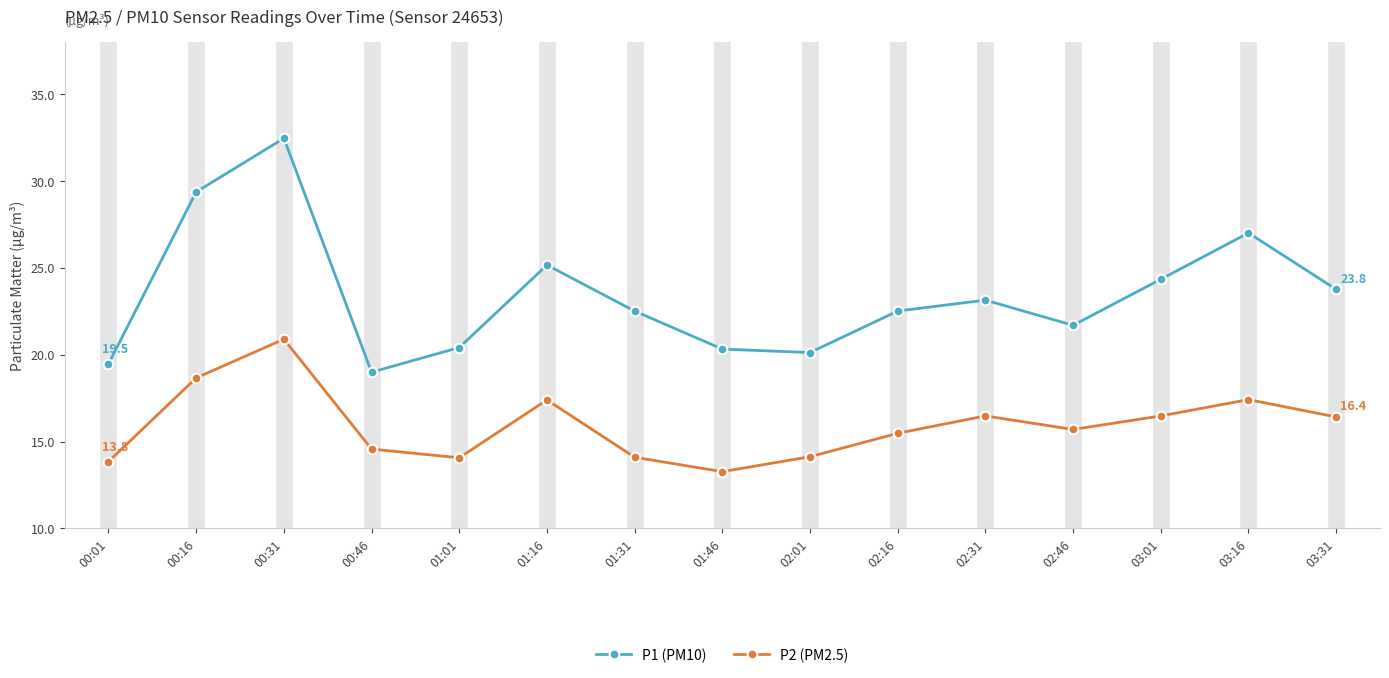

What is the label of the 7th point from the left?

01:31